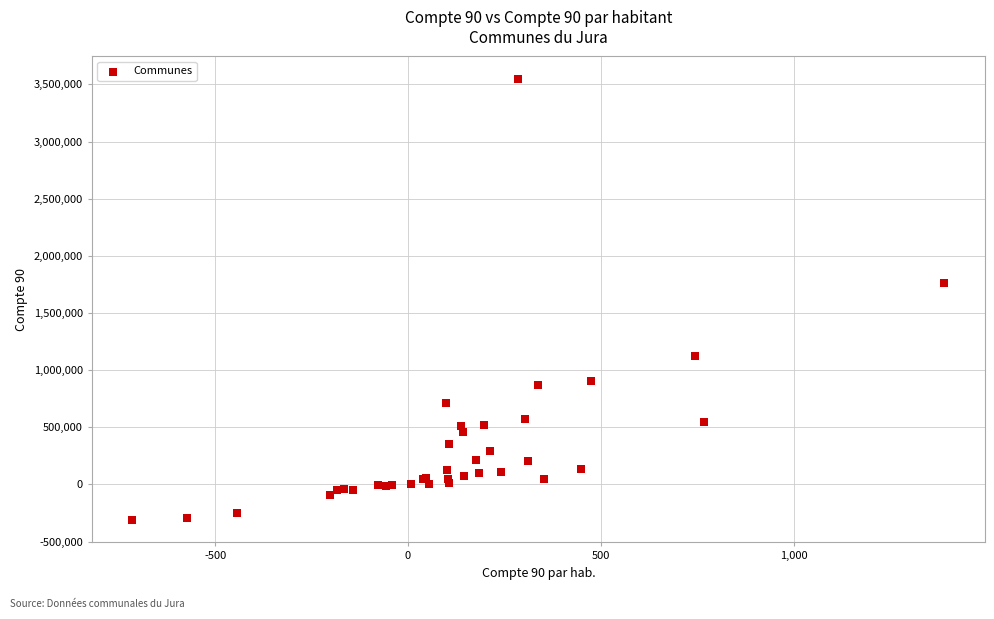

What Y value in the scatter plot is closest to 1618552?

1766349.5